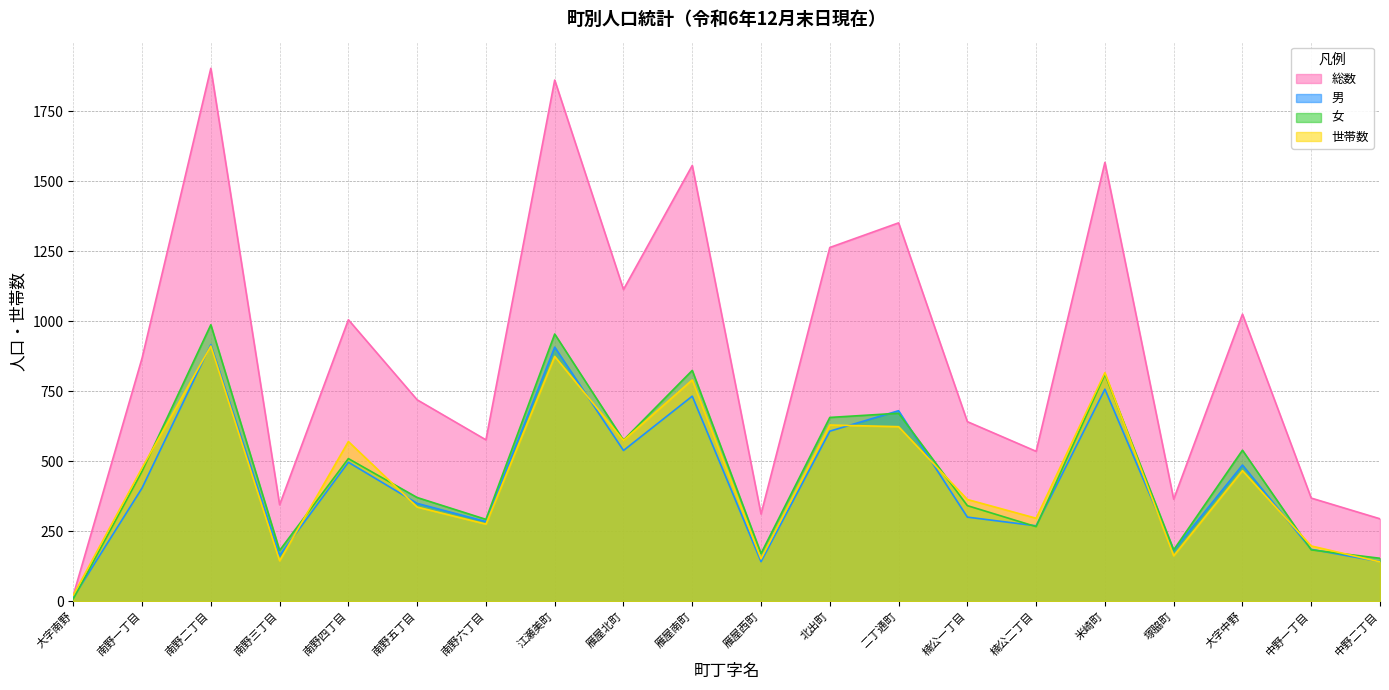

Reading right to left, what are all the values shown in this chart?

総数: 294	368	1025	364	1567	535	641	1351	1263	311	1556	1113	1861	576	719	1005	344	1903	868	21
男: 141	185	486	181	757	269	300	680	607	141	732	538	907	284	349	496	163	916	404	13
女: 153	183	539	183	810	266	341	671	656	170	824	575	954	292	370	509	181	987	464	8
世帯数: 140	197	466	162	816	296	363	623	629	151	790	574	874	275	336	570	144	911	476	21